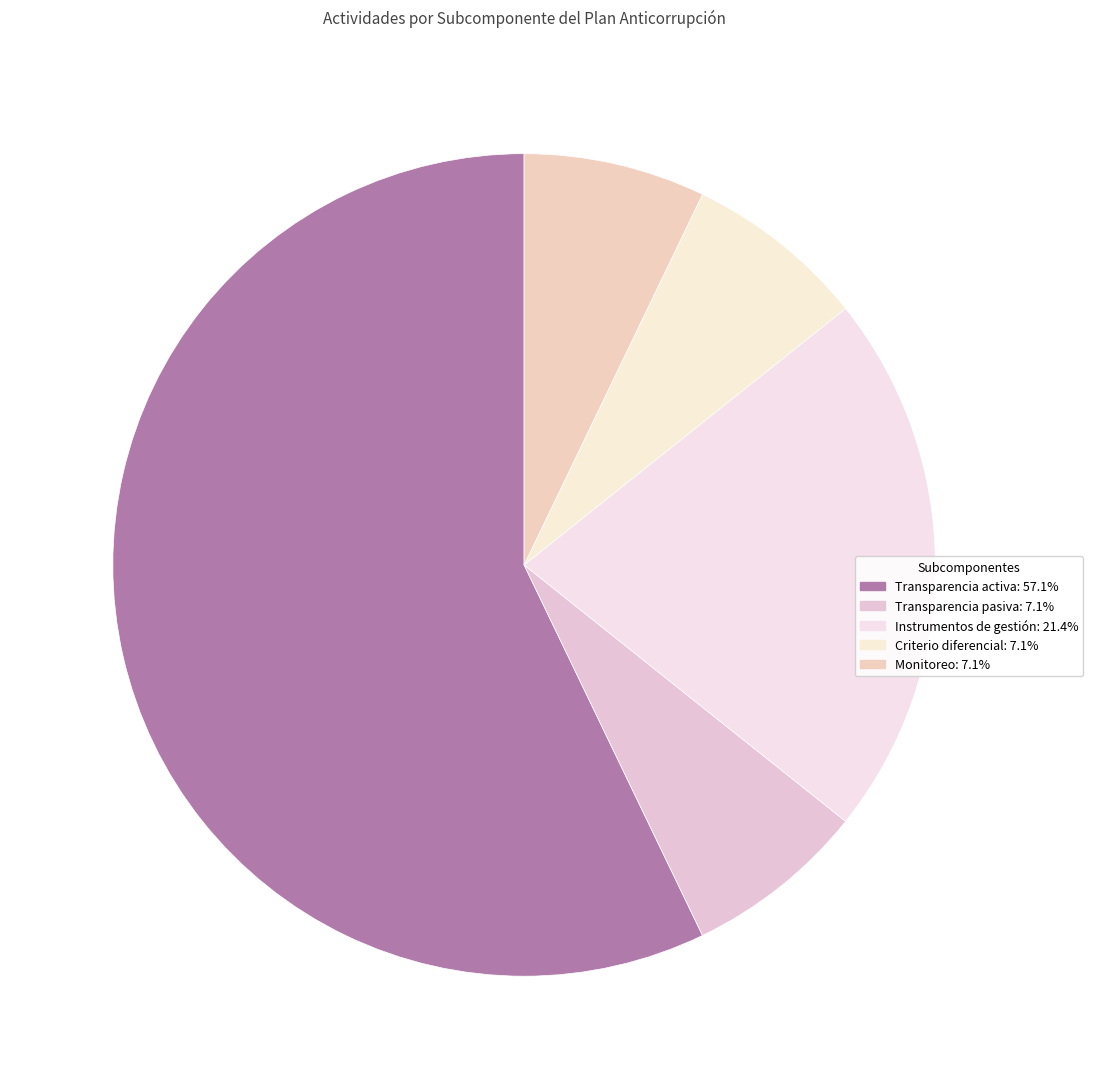

Is there any slice that represents more than half of the pie?

Yes